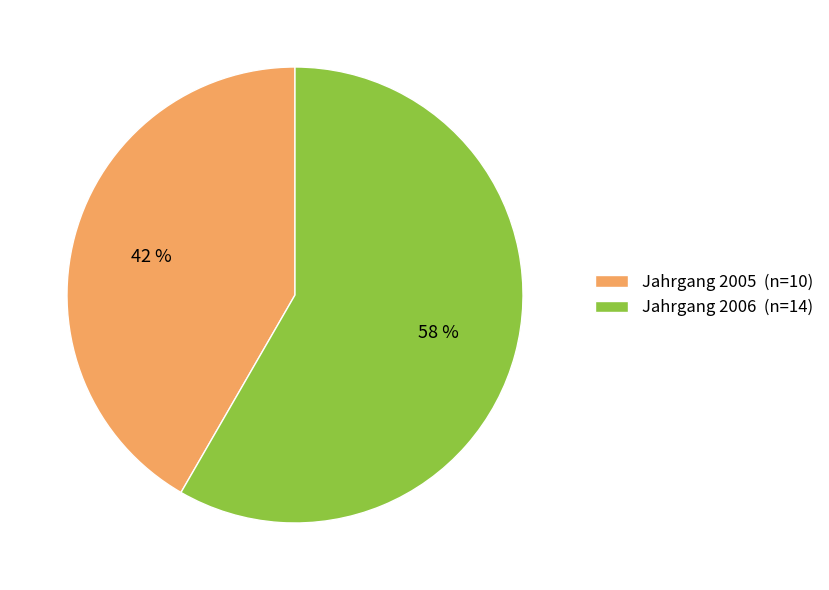

Which slice is the smallest?

Jahrgang 2005 (n=10)